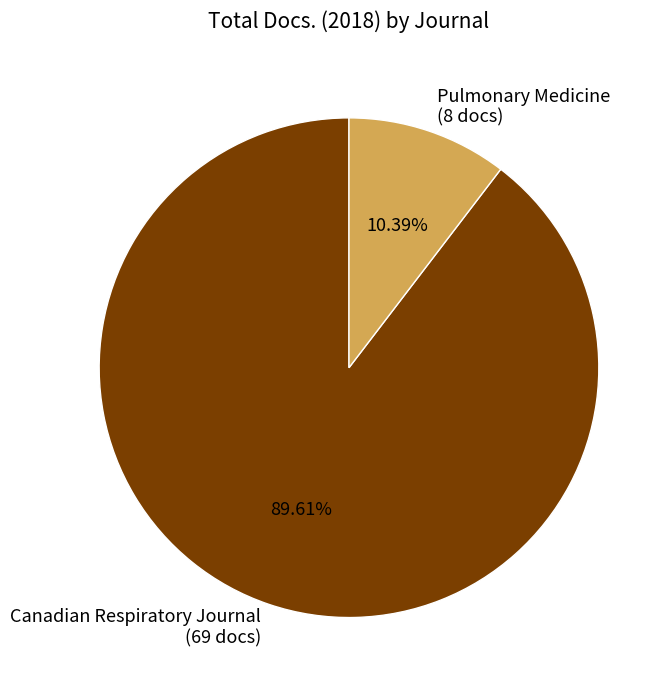

Is there a majority slice in this chart?

Yes